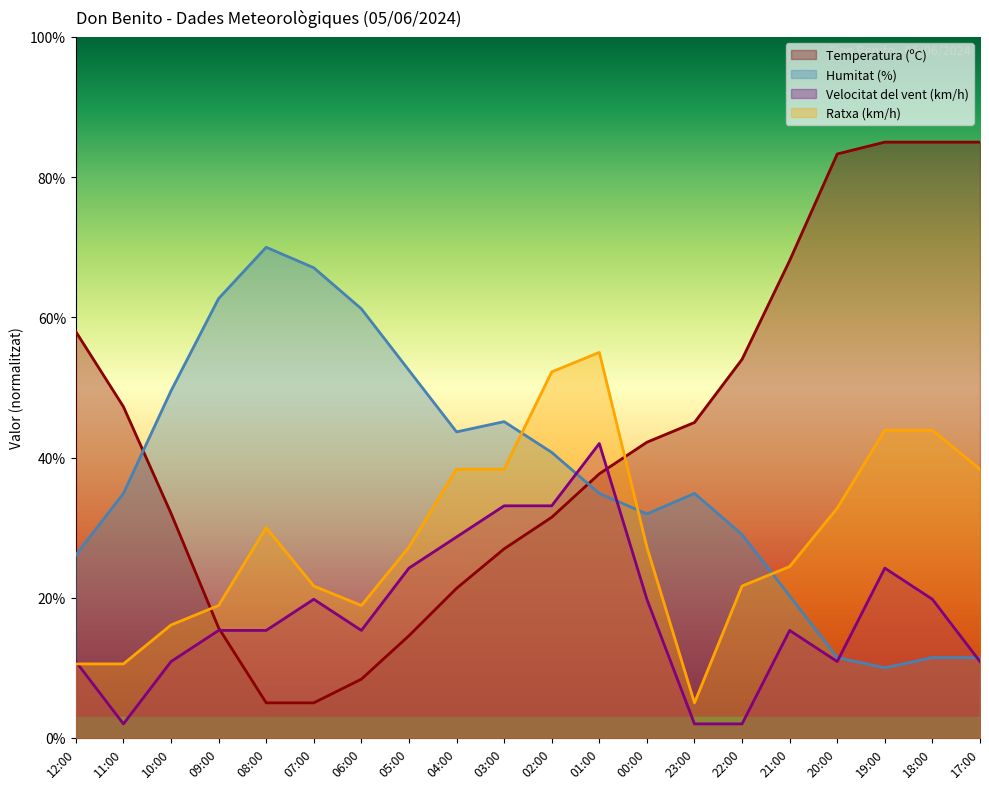

In Ratxa (km/h), how many points are higher than both neighbors (excluding endpoints)?

2